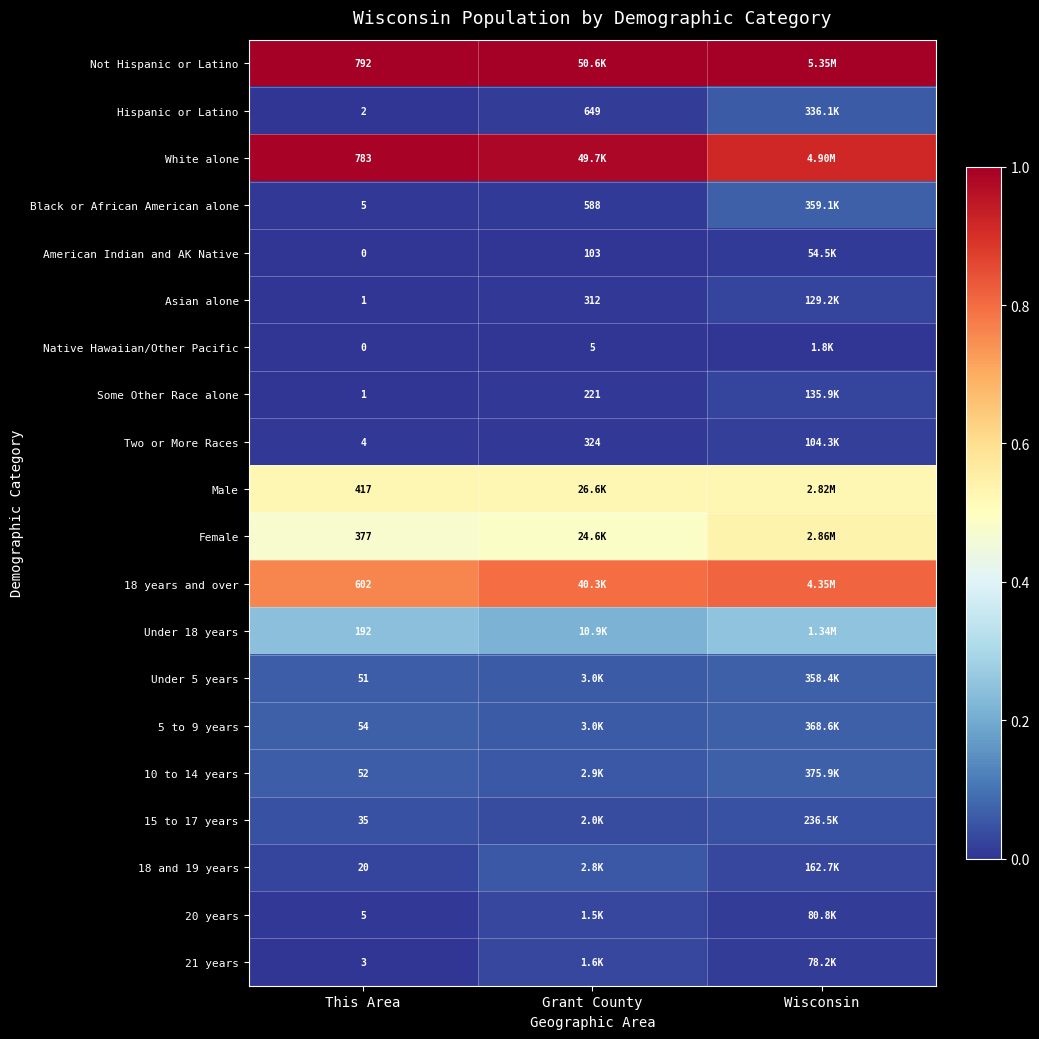

The value of Under 5 years at Grant County is 0.0. True or false?

False